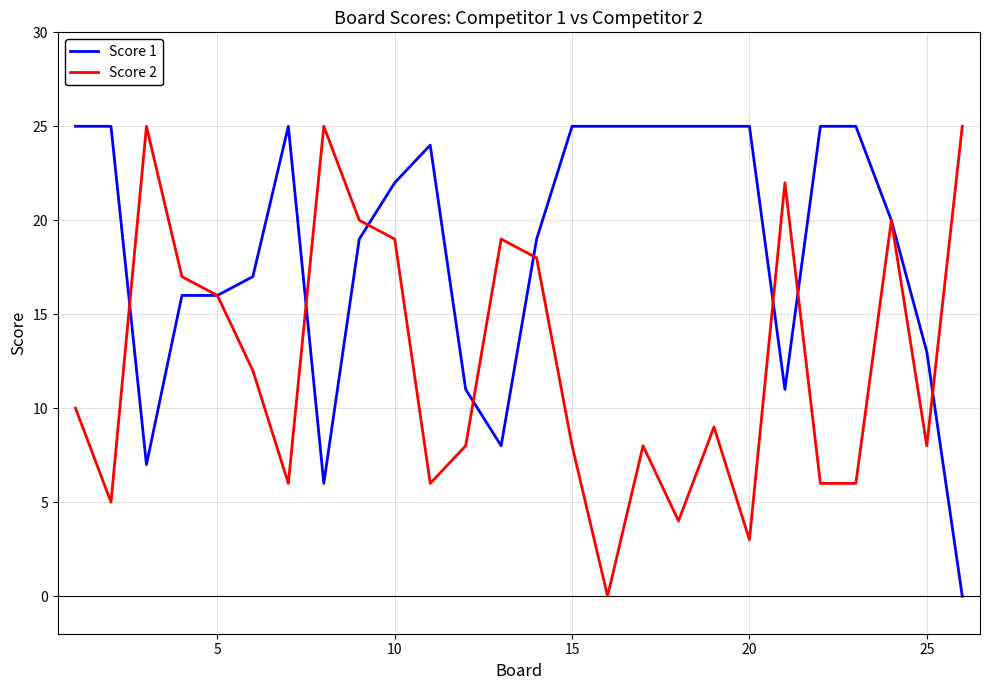

True or false: Score 1 and Score 2 cross at least once.

True